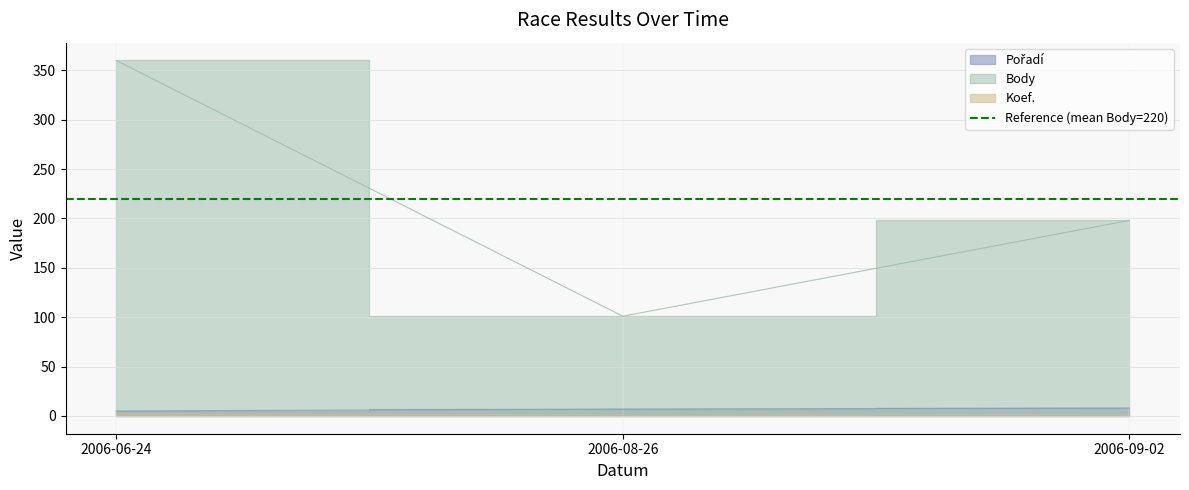

Reading left to right, what are all the values shown in this chart?

Pořadí: 2006-06-24=5	2006-08-26=7	2006-09-02=8
Body: 2006-06-24=360	2006-08-26=101	2006-09-02=198
Koef.: 2006-06-24=2	2006-08-26=1	2006-09-02=1